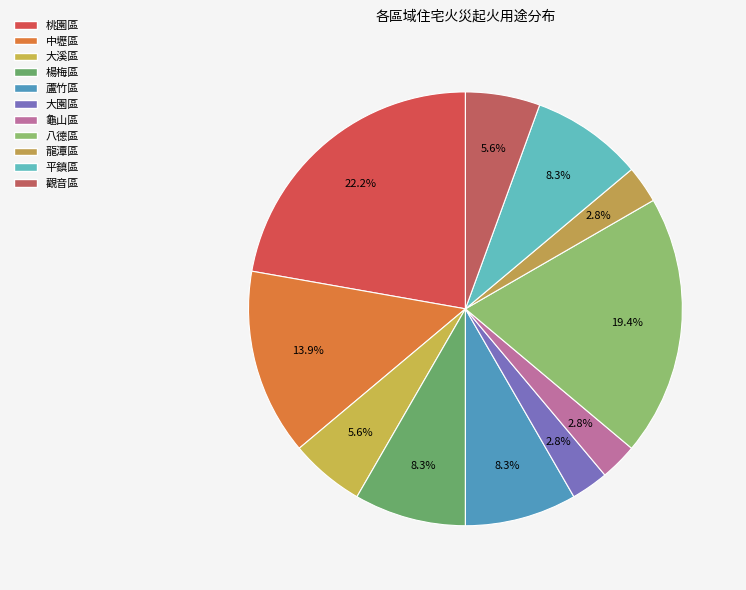

To the nearest percent, what is the difference between the largest and smallest slice percentages?

19%